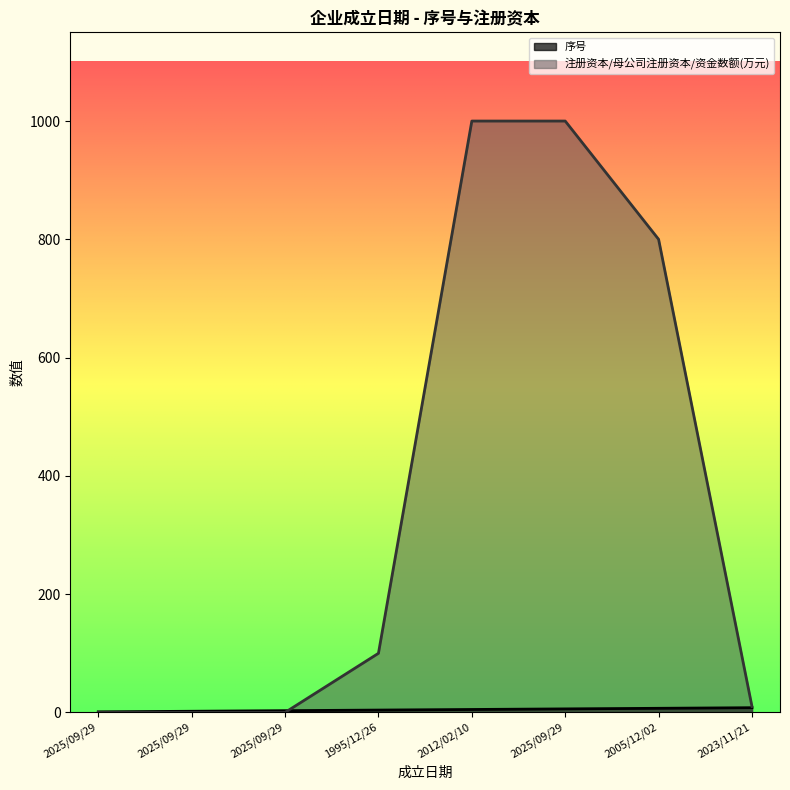

Between 2025/09/29 and 2023/11/21, which is larger?

2023/11/21